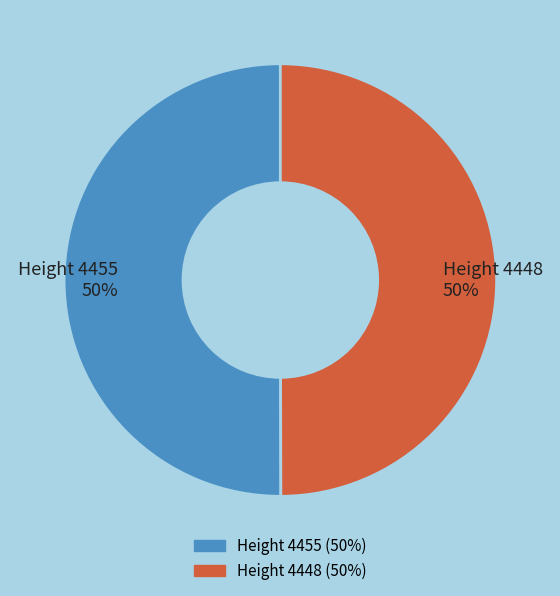

To the nearest percent, what is the average slice percentage?

50%